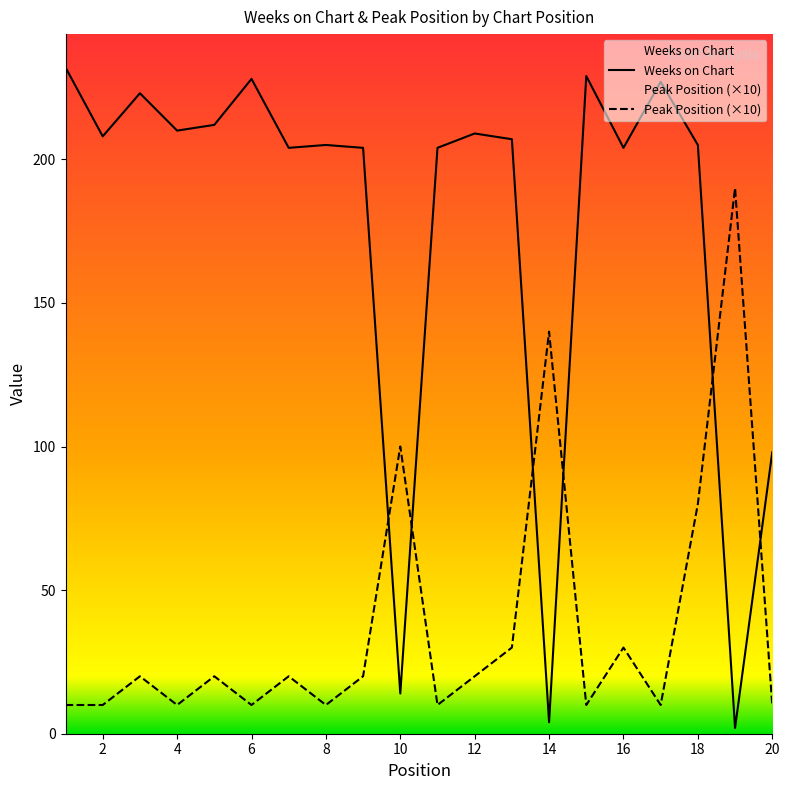

Reading left to right, extract all data points from this chart.

Weeks on Chart: 232	208	223	210	212	228	204	205	204	14	204	209	207	4	229	204	227	205	2	98
Peak Position (×10): 10	10	20	10	20	10	20	10	20	100	10	20	30	140	10	30	10	80	190	10